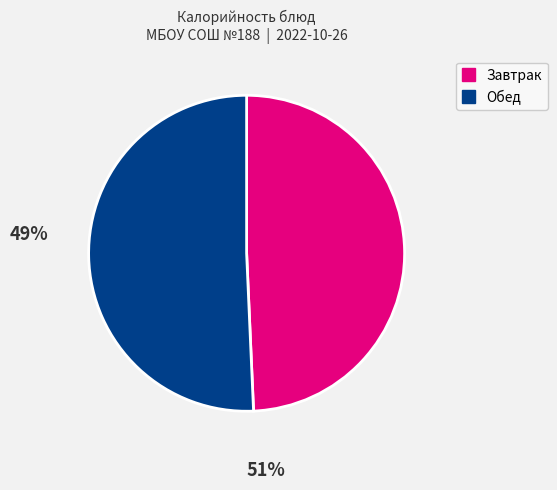

Is there a majority slice in this chart?

Yes